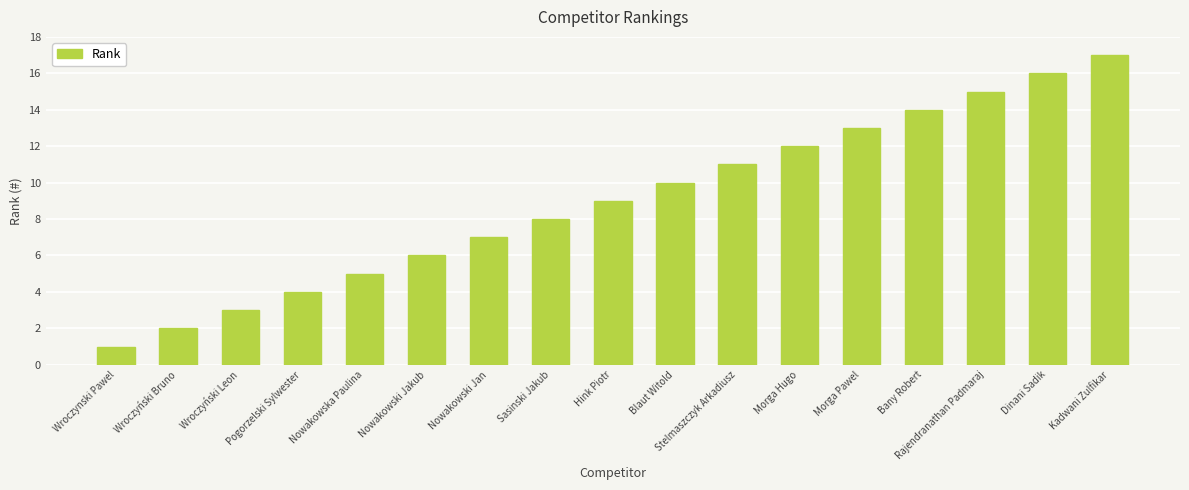

What is the greatest value displayed?

17